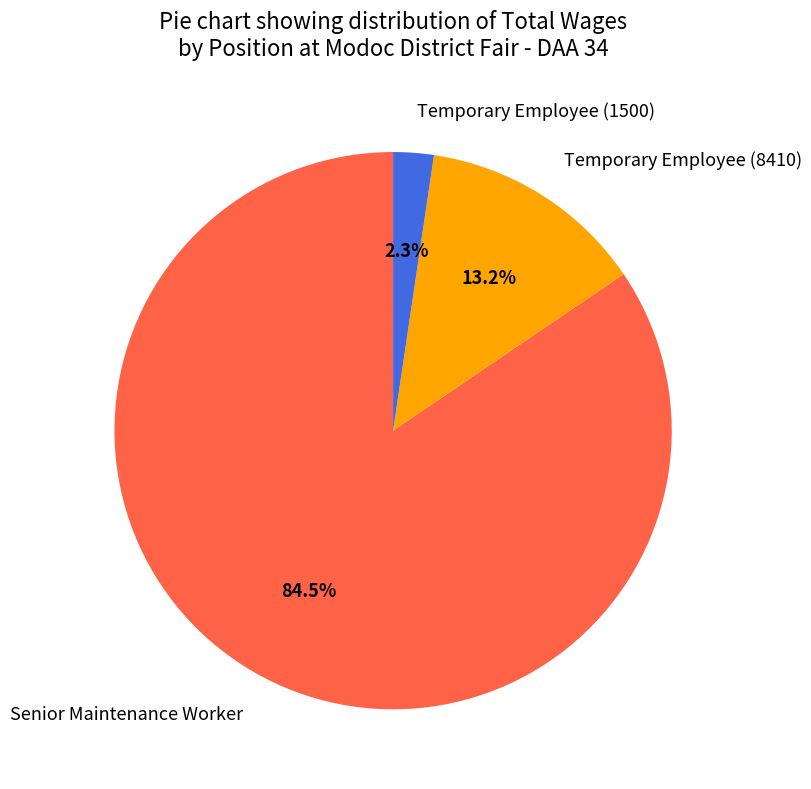

Which has a higher value, Temporary Employee (8410) or Senior Maintenance Worker?

Senior Maintenance Worker